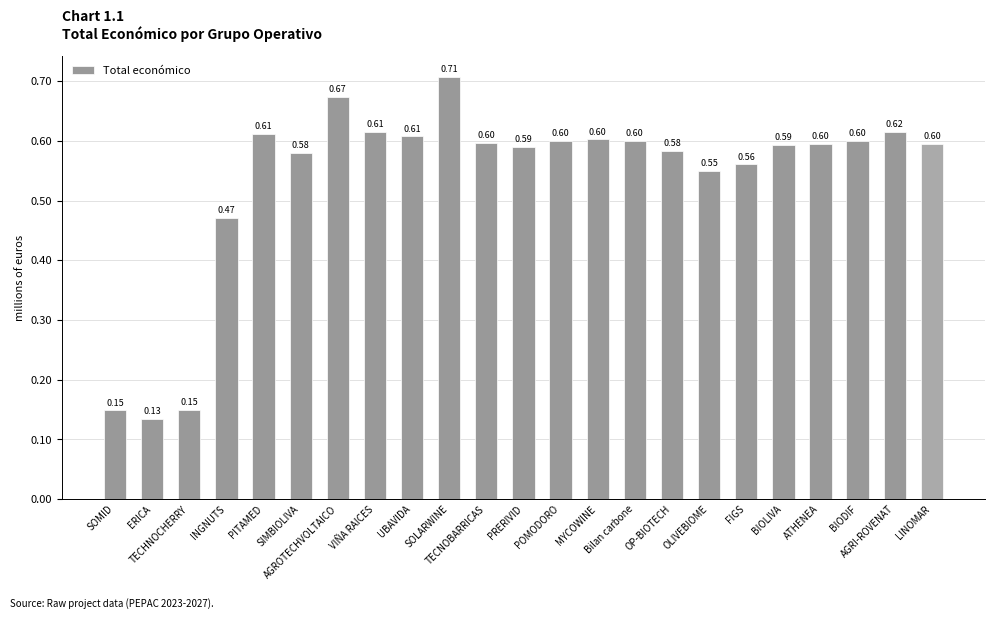

What is the difference between the maximum and minimum values?

0.6